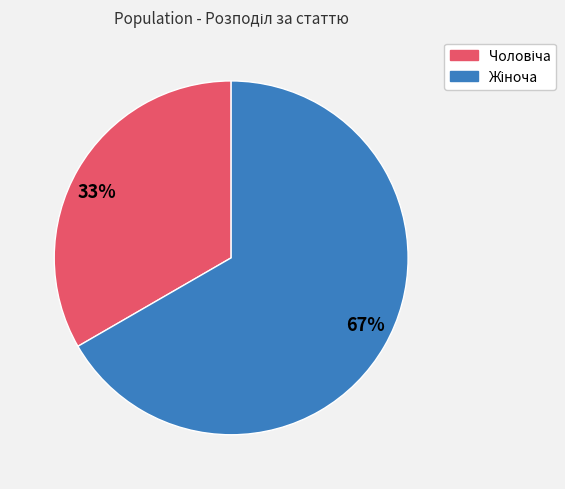

To the nearest percent, what is the average slice percentage?

50%